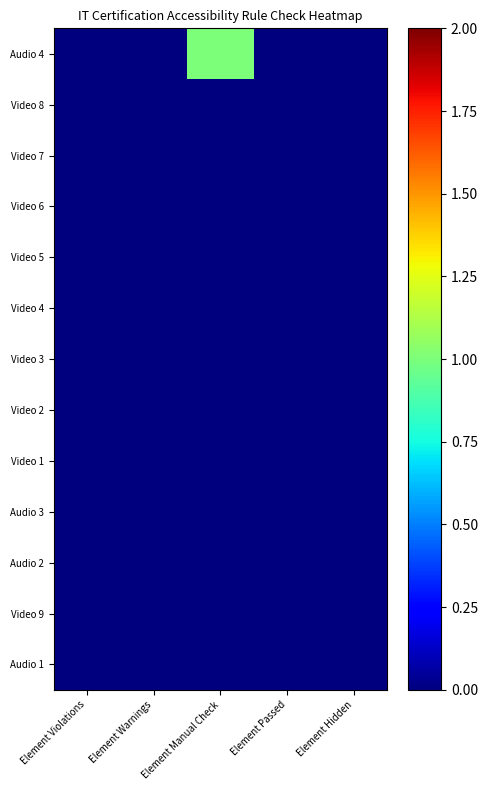

Between Element Warnings and Element Hidden, which is larger?

Element Warnings